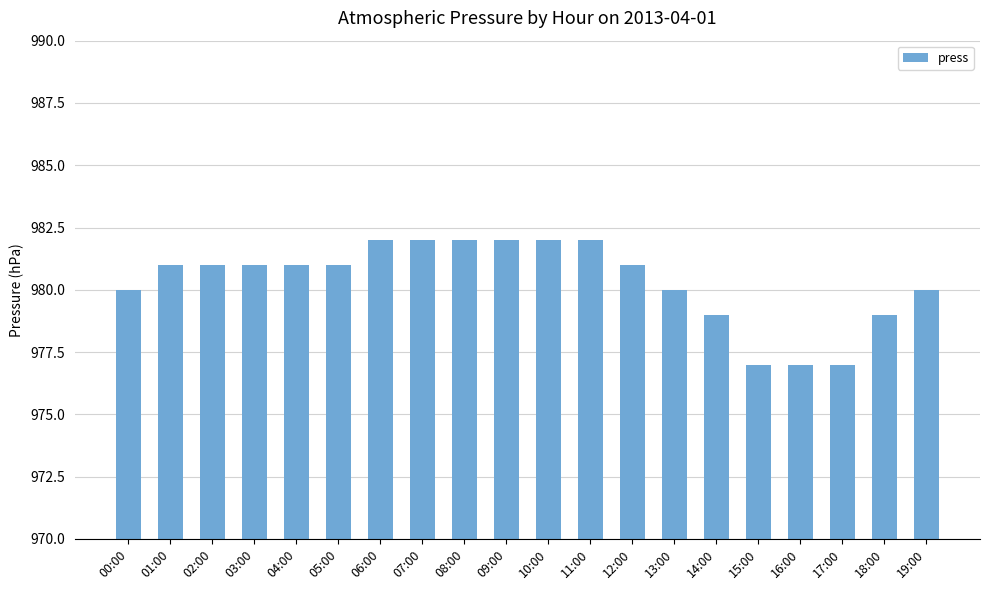

What is the average value?

980